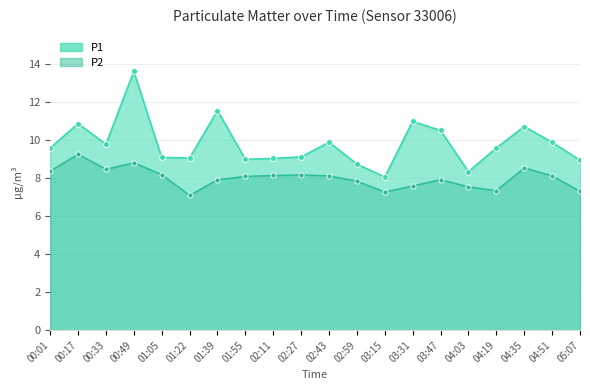

Which series has the widest spread of Y values?

P1